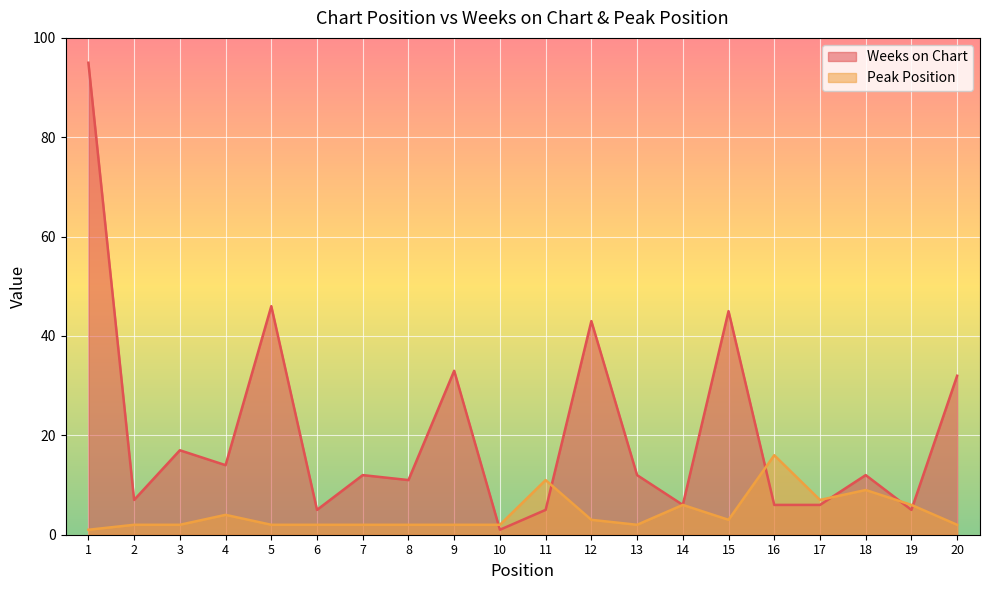

How many values in the Peak Position series exceed 2?

9